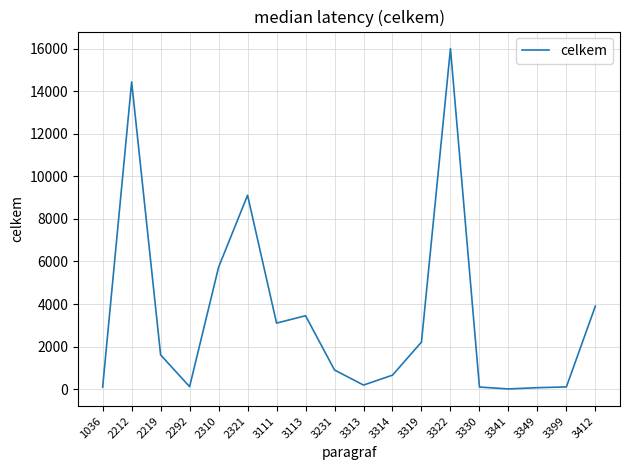

Which category has the highest value across all series?

3322